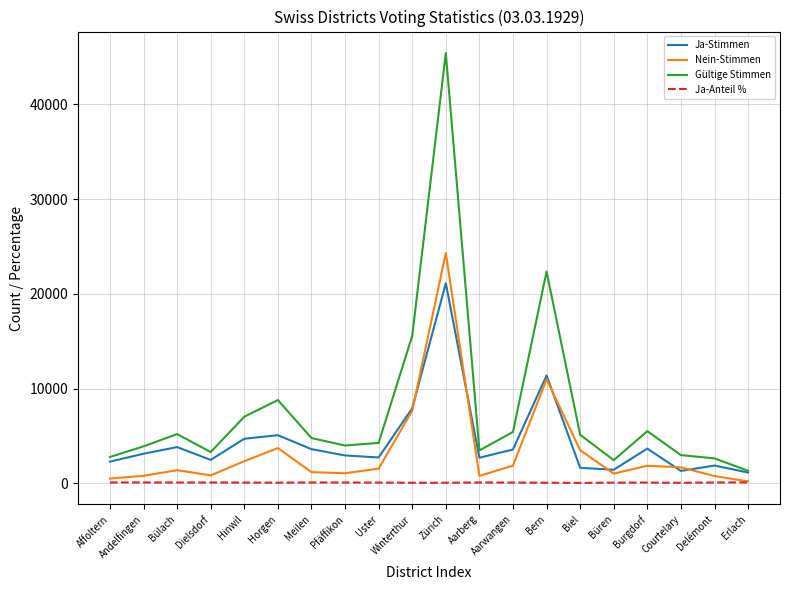

Read the Ja-Anteil % value at Andelfingen.

79.9